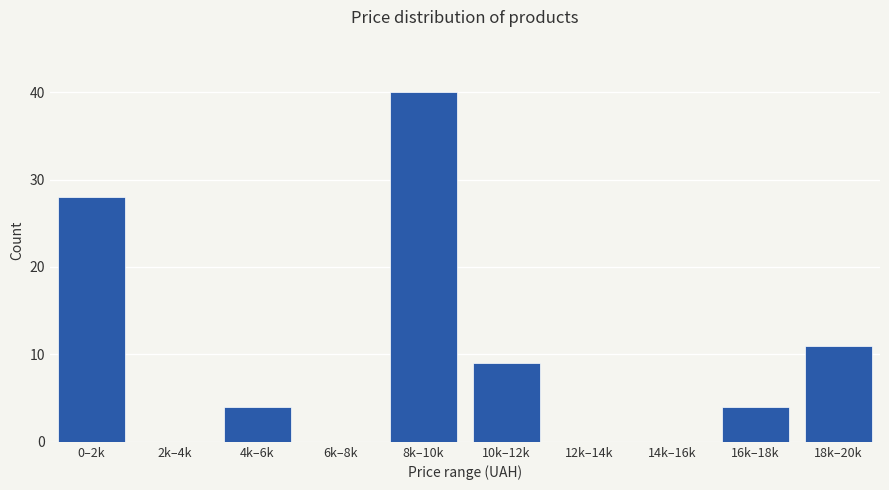

Reading left to right, extract all data points from this chart.

0–2k=28	2k–4k=0	4k–6k=4	6k–8k=0	8k–10k=40	10k–12k=9	12k–14k=0	14k–16k=0	16k–18k=4	18k–20k=11